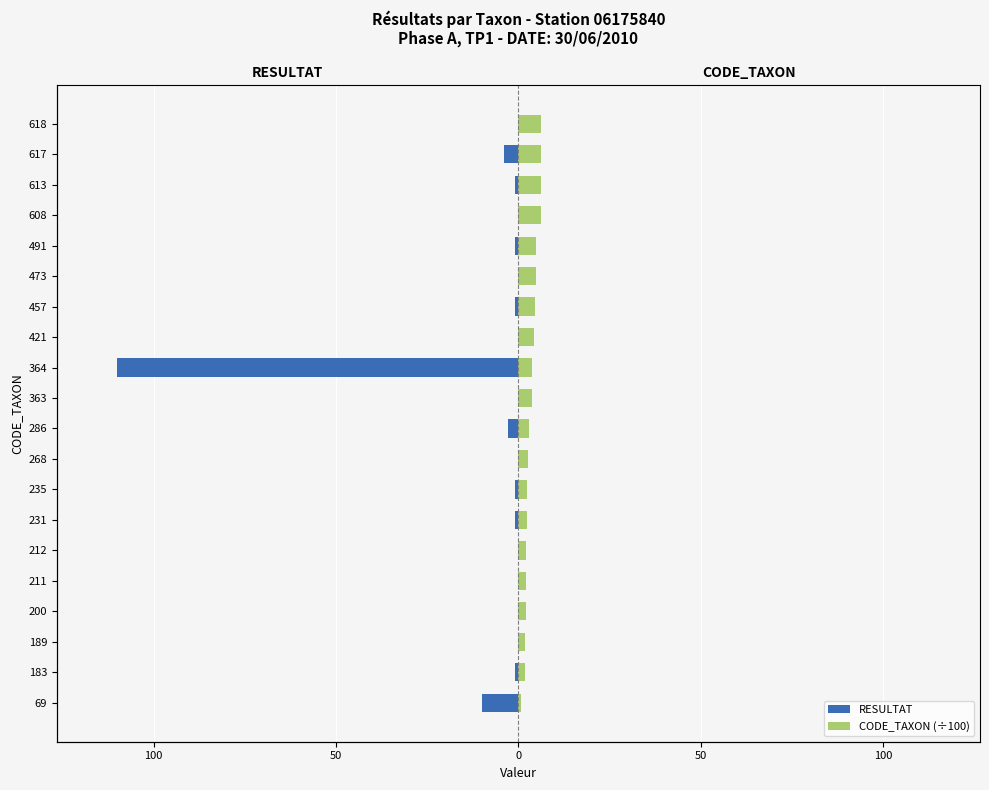

How many values in the CODE_TAXON (÷100) series are below 3?

10